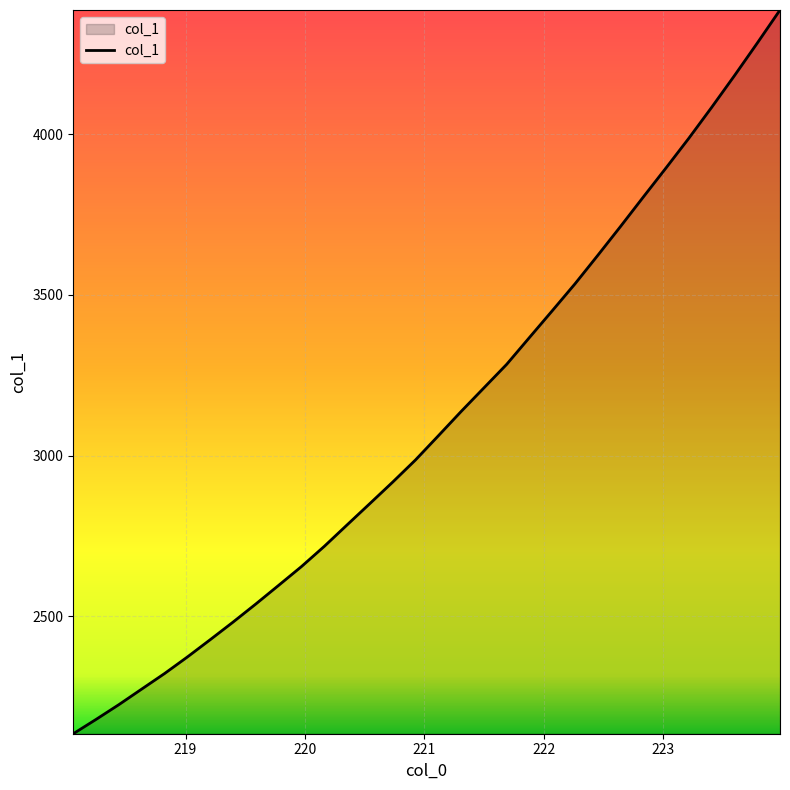

What is the difference between the maximum and minimum values?

2253.0